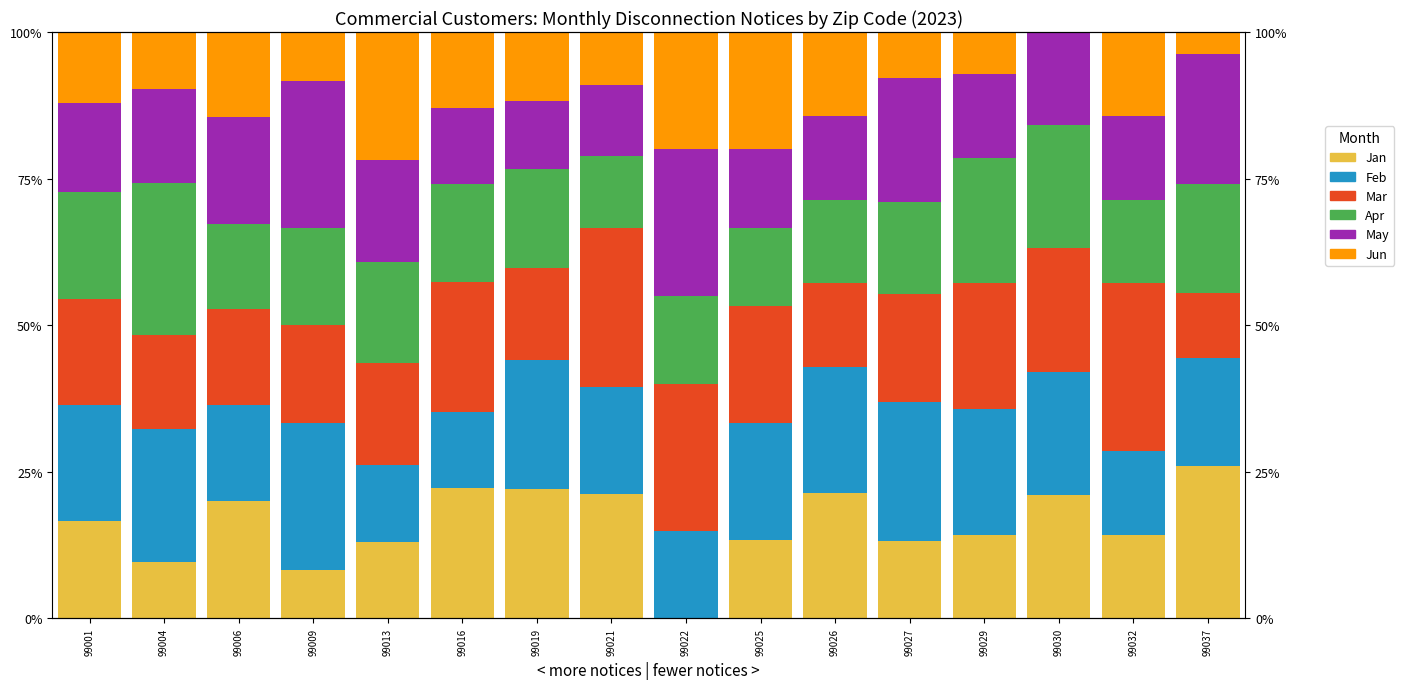

What is the total value across all series at 99025?

100.0